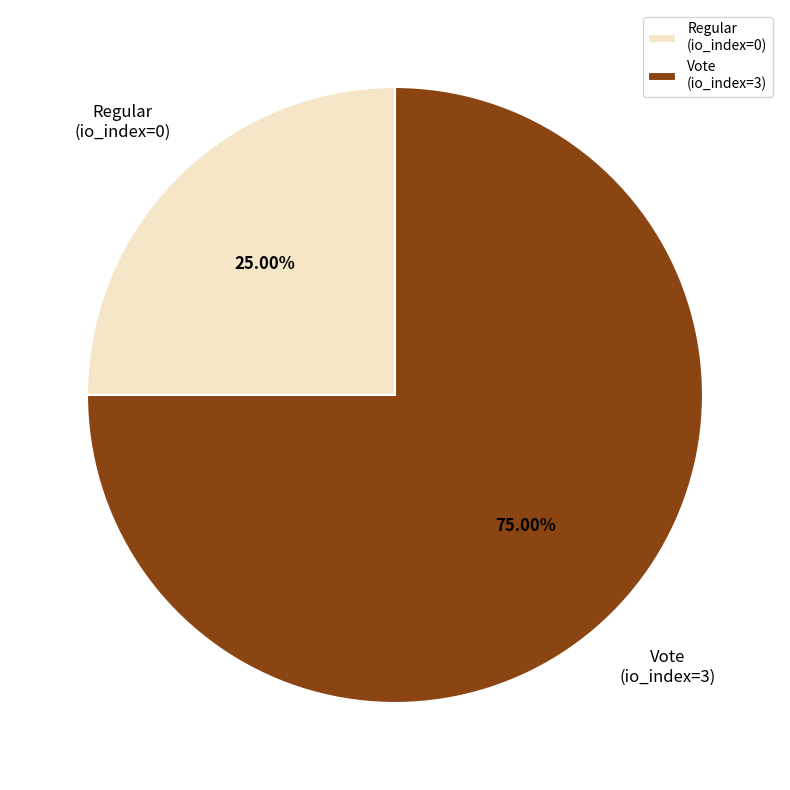

Rank the categories by value from lowest to highest.

Regular (io_index=0), Vote (io_index=3)